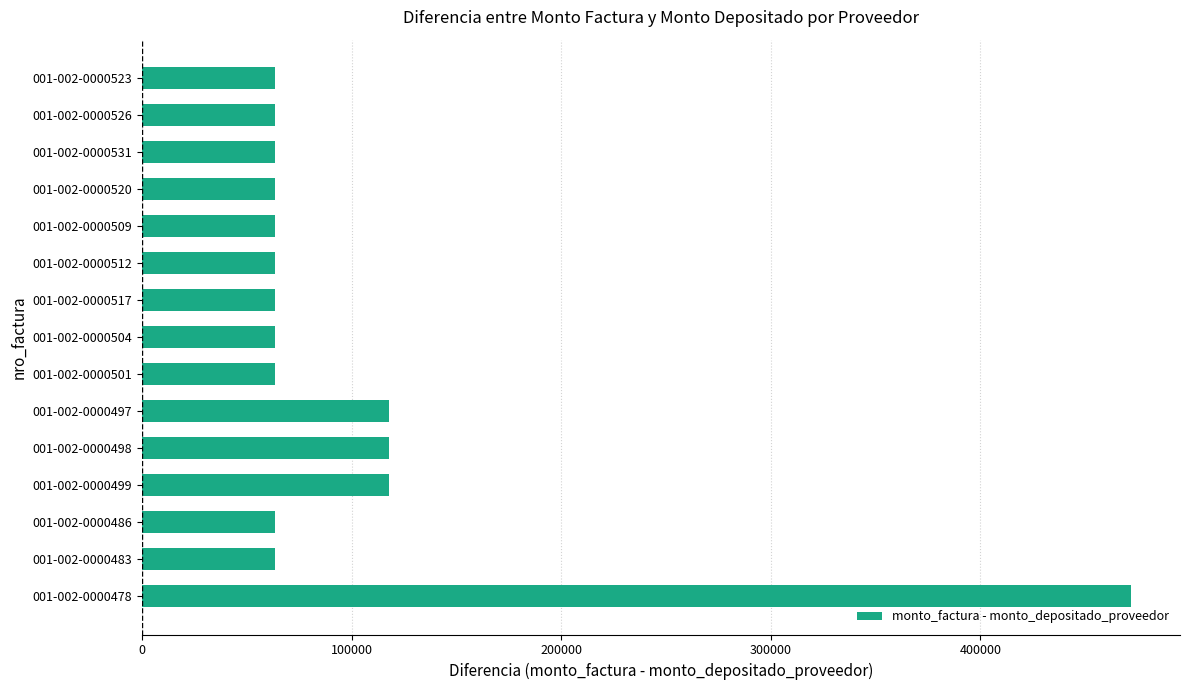

Reading top to bottom, extract all data points from this chart.

63636	63636	63636	63636	63636	63636	63636	63636	63636	117909	117909	117909	63636	63636	471636